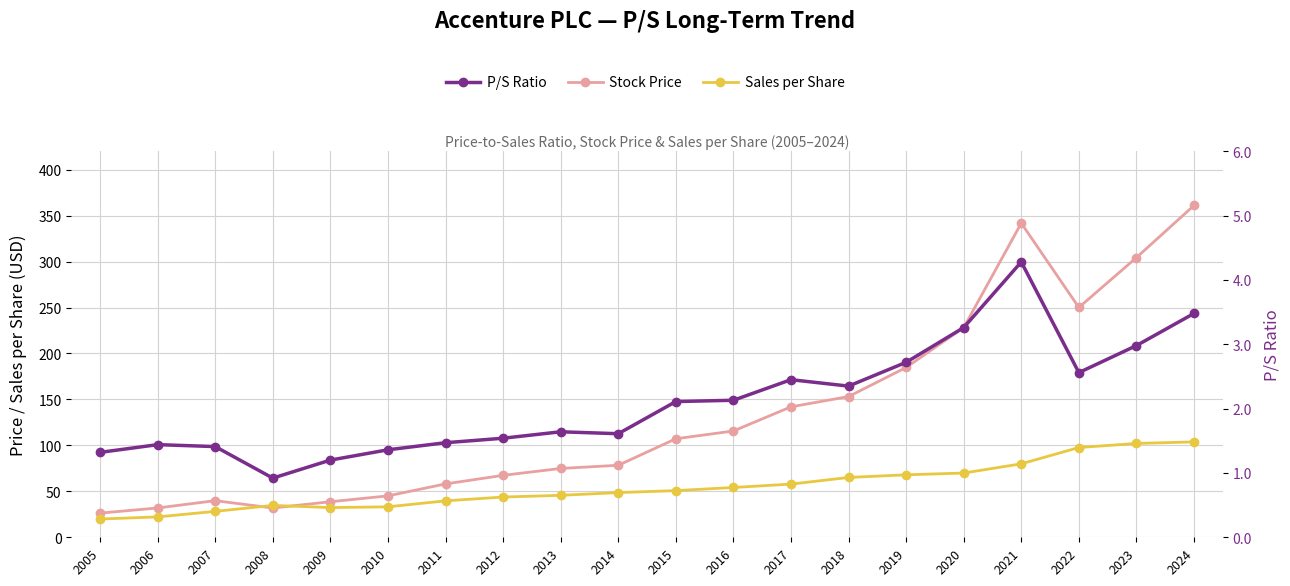

True or false: P/S Ratio and Sales per Share intersect in this chart.

False